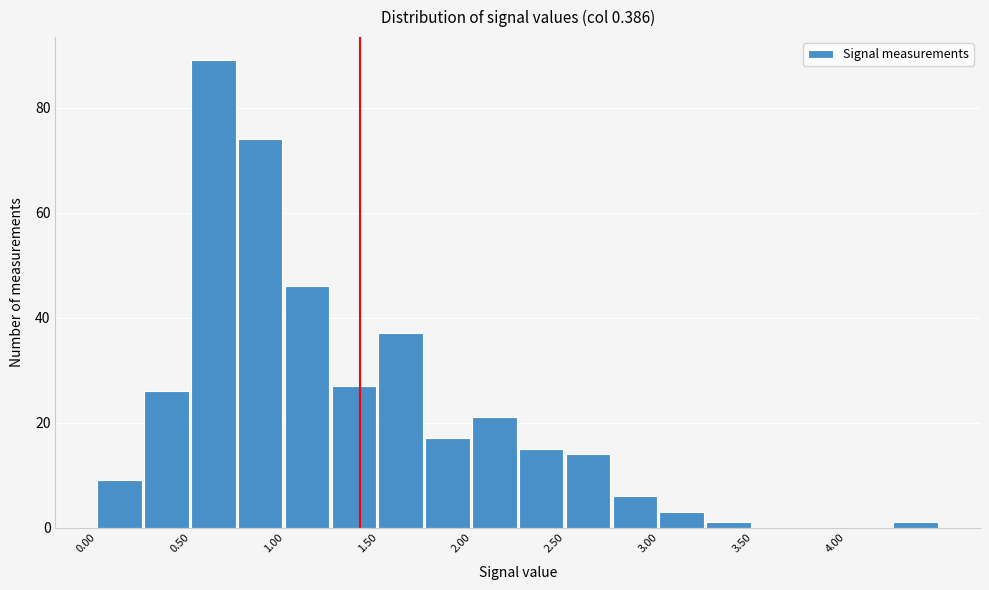

Which range on the x-axis has the tallest bar?

0.50 to 0.75